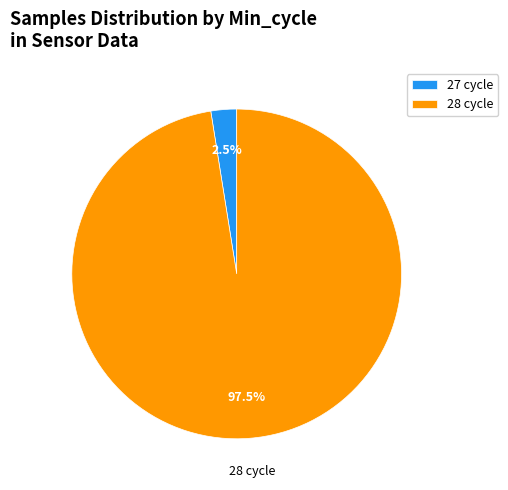

Which category has the smallest portion of the pie?

27 cycle